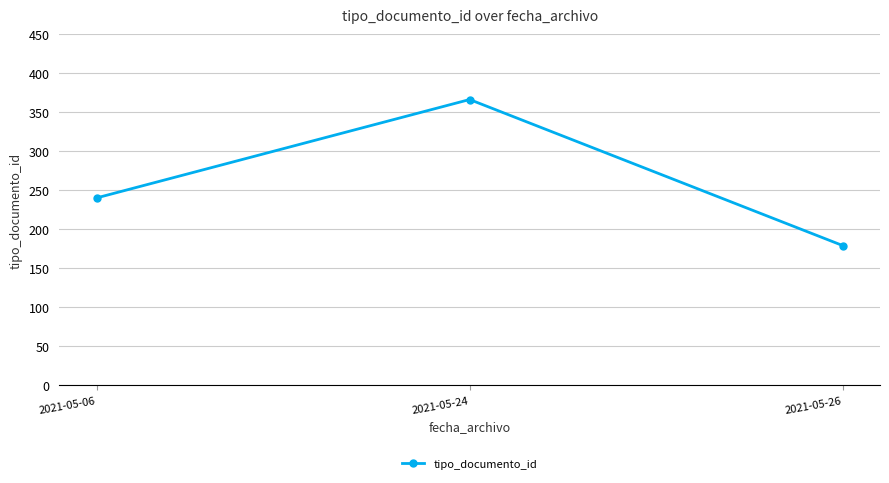

The value at 2021-05-26 is 86. True or false?

False